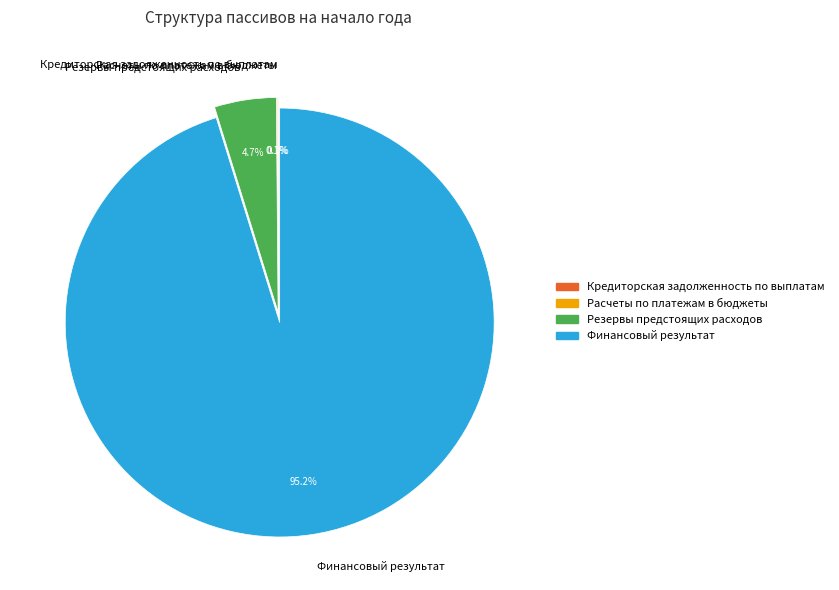

Combined, do Резервы предстоящих расходов and Финансовый результат account for over 50%?

Yes